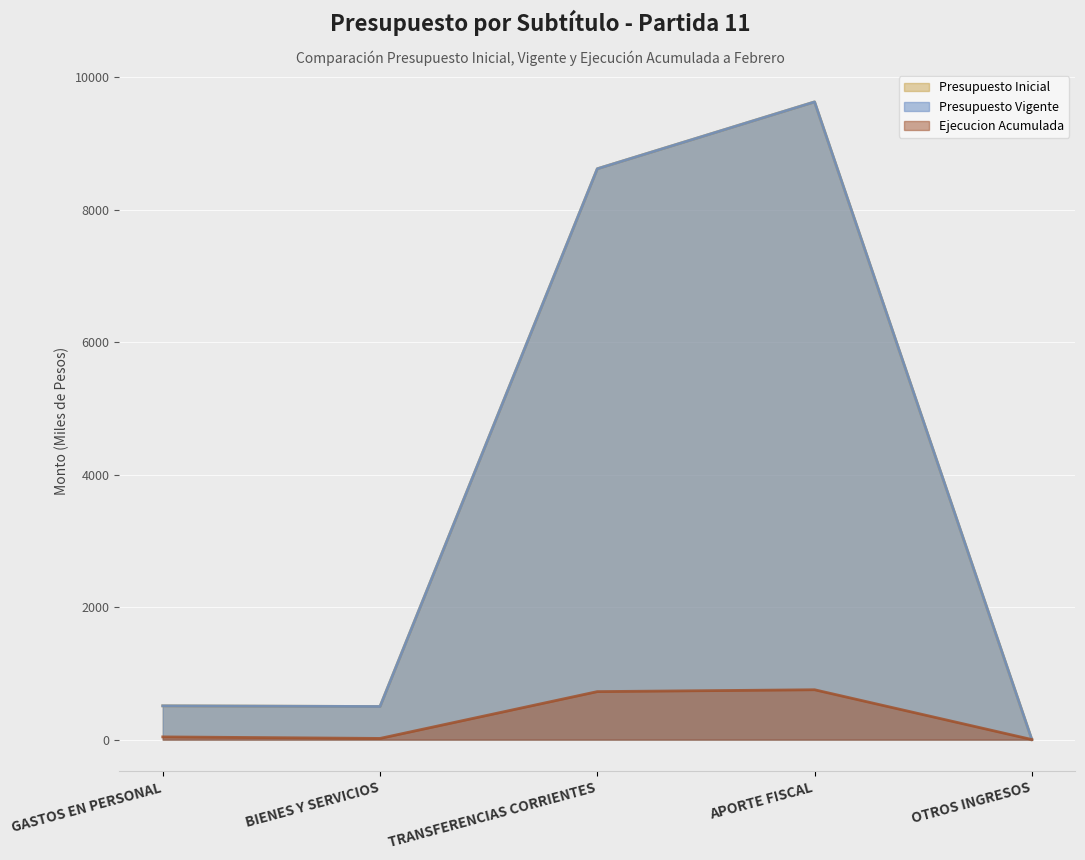

What is the sum of the Presupuesto Vigente values at BIENES Y SERVICIOS and GASTOS EN PERSONAL?

1010